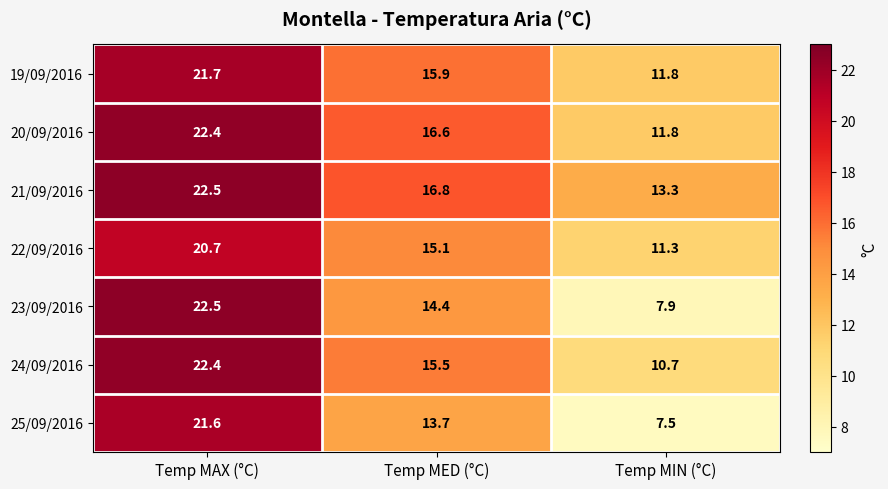

What is the difference between the 22/09/2016 values at Temp MAX (°C) and Temp MIN (°C)?

9.4